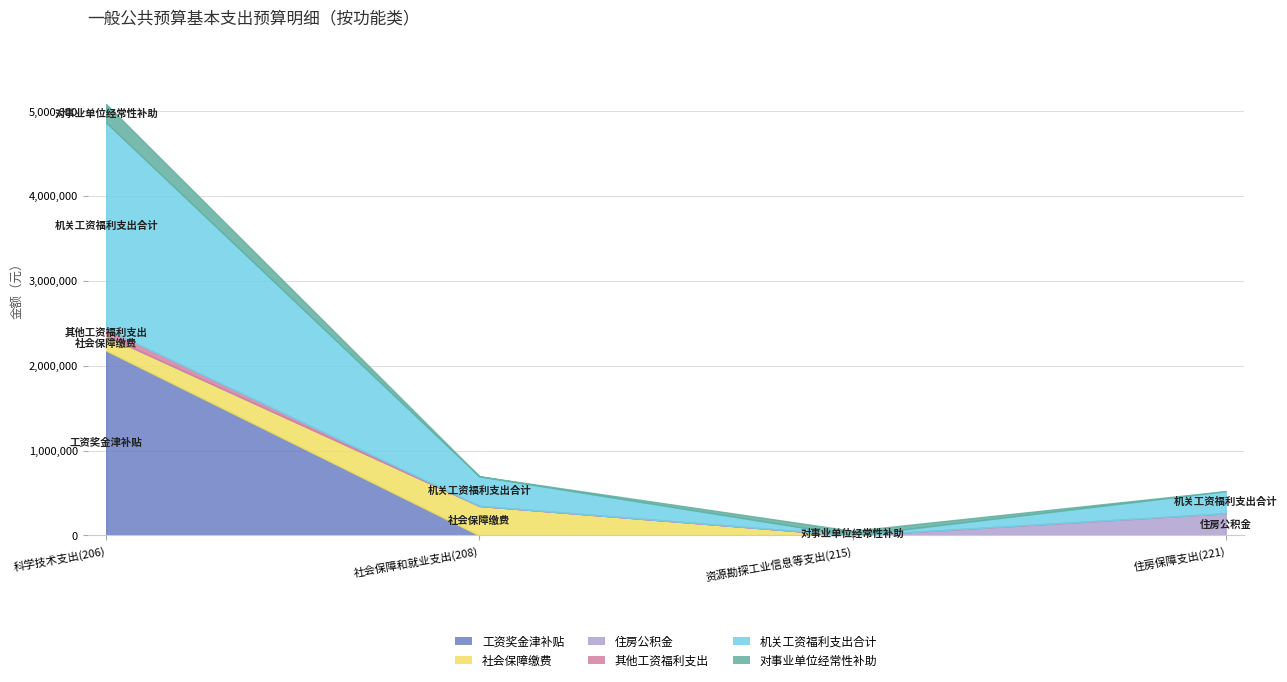

Is the value of 社会保障缴费 at 科学技术支出(206) greater than the value of 工资奖金津补贴 at 住房保障支出(221)?

Yes